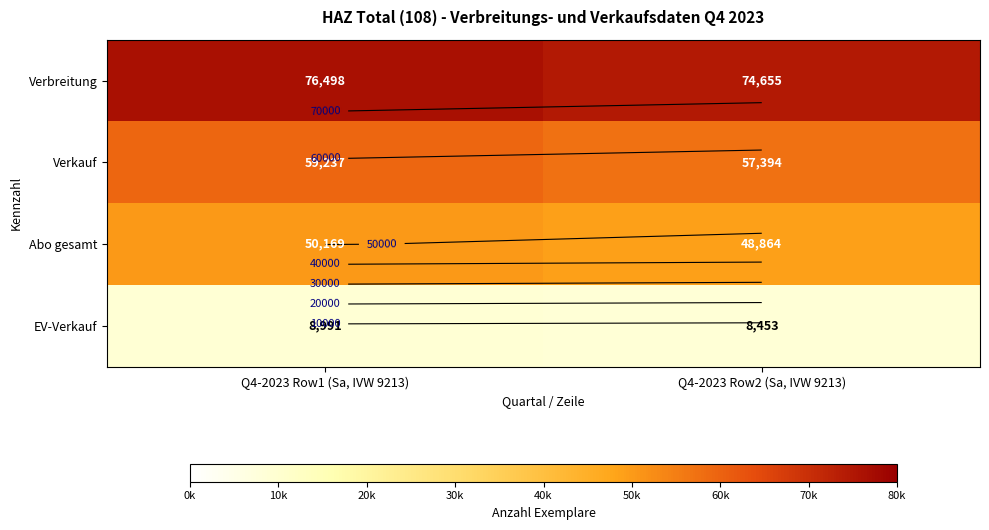

What is the difference between the EV-Verkauf values at Q4-2023 Row1 (Sa, IVW 9213) and Q4-2023 Row2 (Sa, IVW 9213)?

538